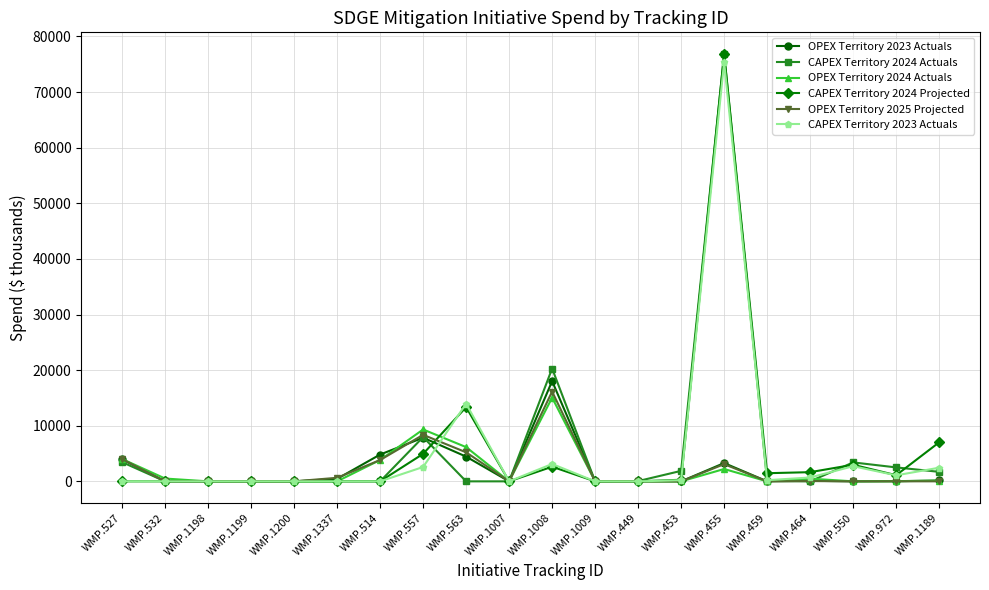

Read the OPEX Territory 2023 Actuals value at WMP.1008.

18019.0